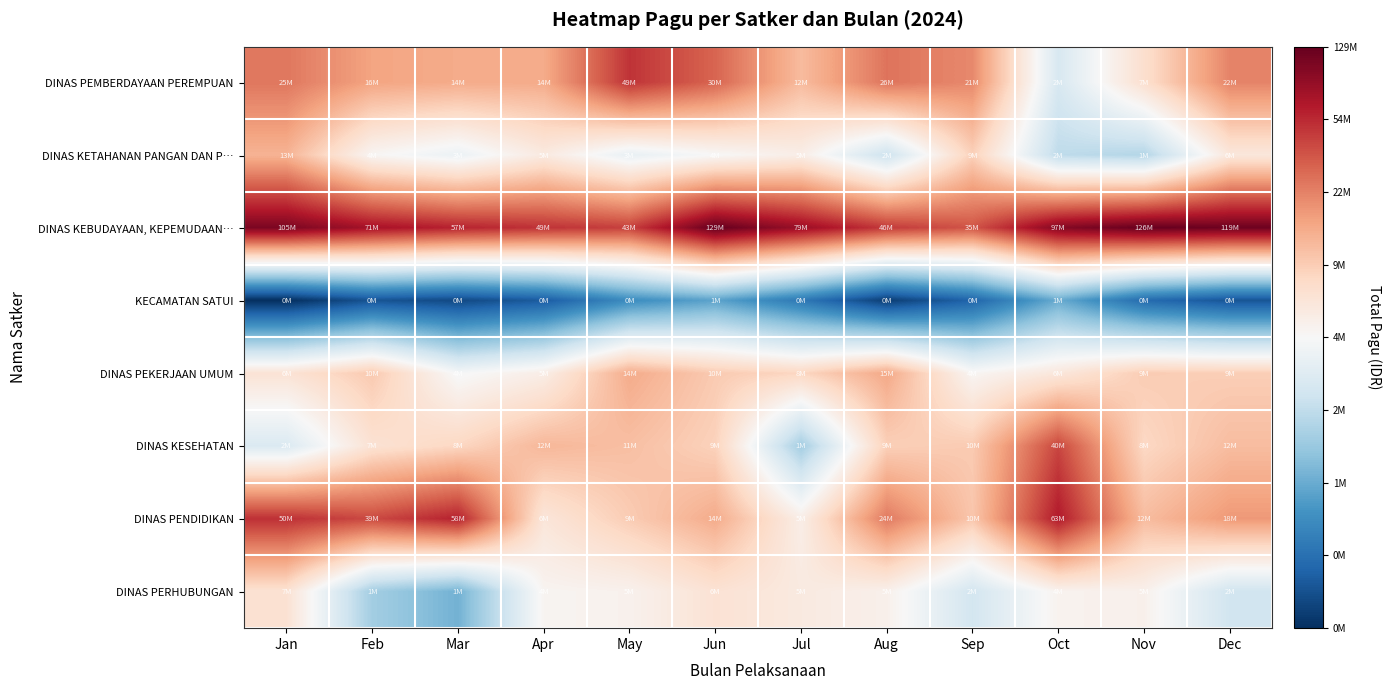

How many series are shown in this chart?

8